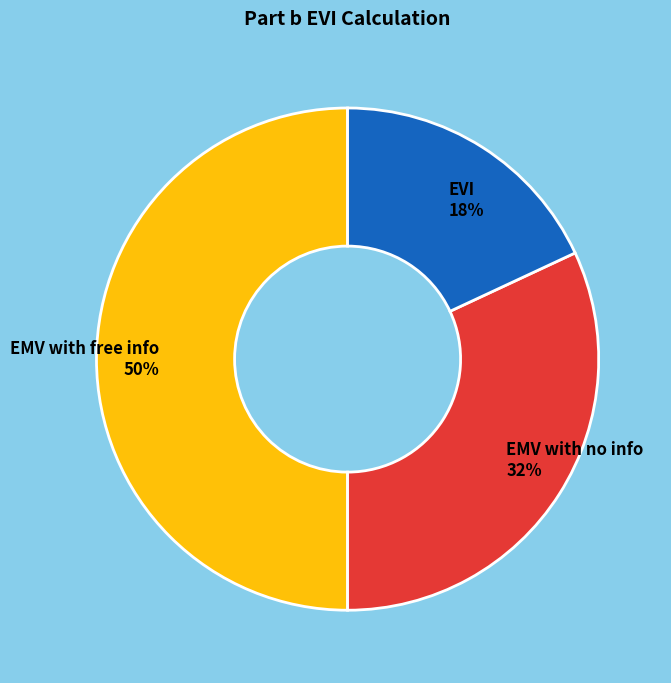

To the nearest percent, what percentage of the pie is EMV with free info?

50%